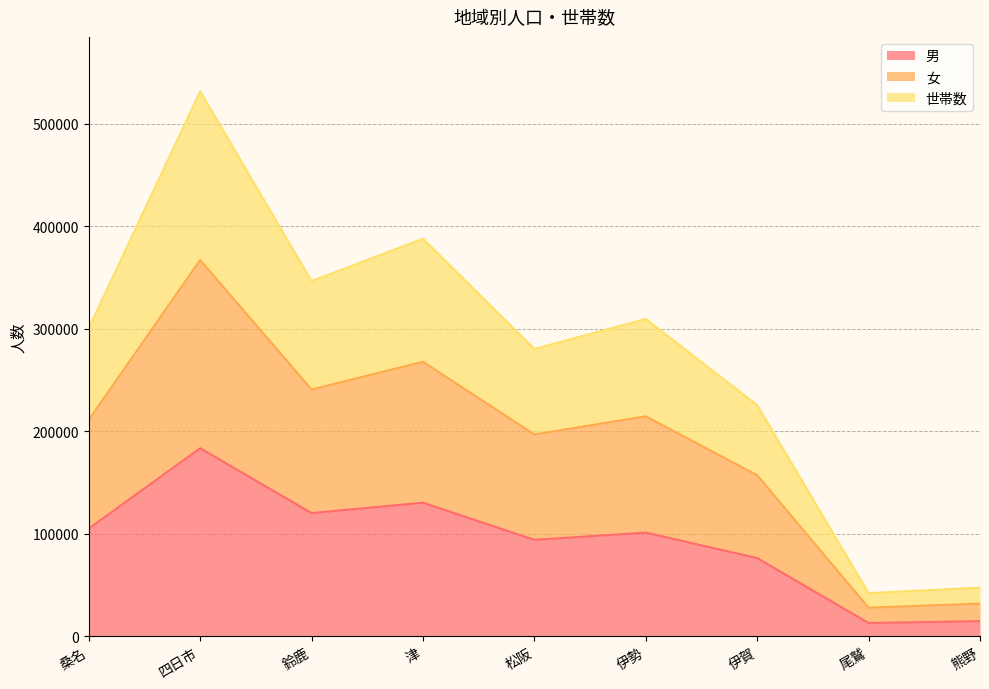

Reading right to left, list all the values displayed in this chart.

男: 14821	12985	76368	101164	94129	130396	120236	183523	105134
女: 31959	27894	157185	214658	196974	267858	240819	367138	211298
世帯数: 47574	42101	225559	309635	280385	387945	346561	531678	300722